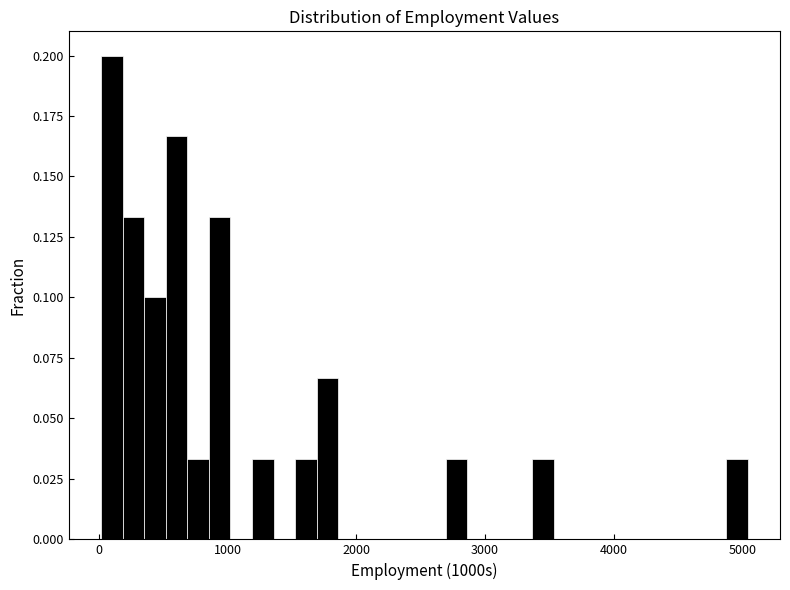

Read against the x-axis, roughly where is the centre of the tallest bar?

100